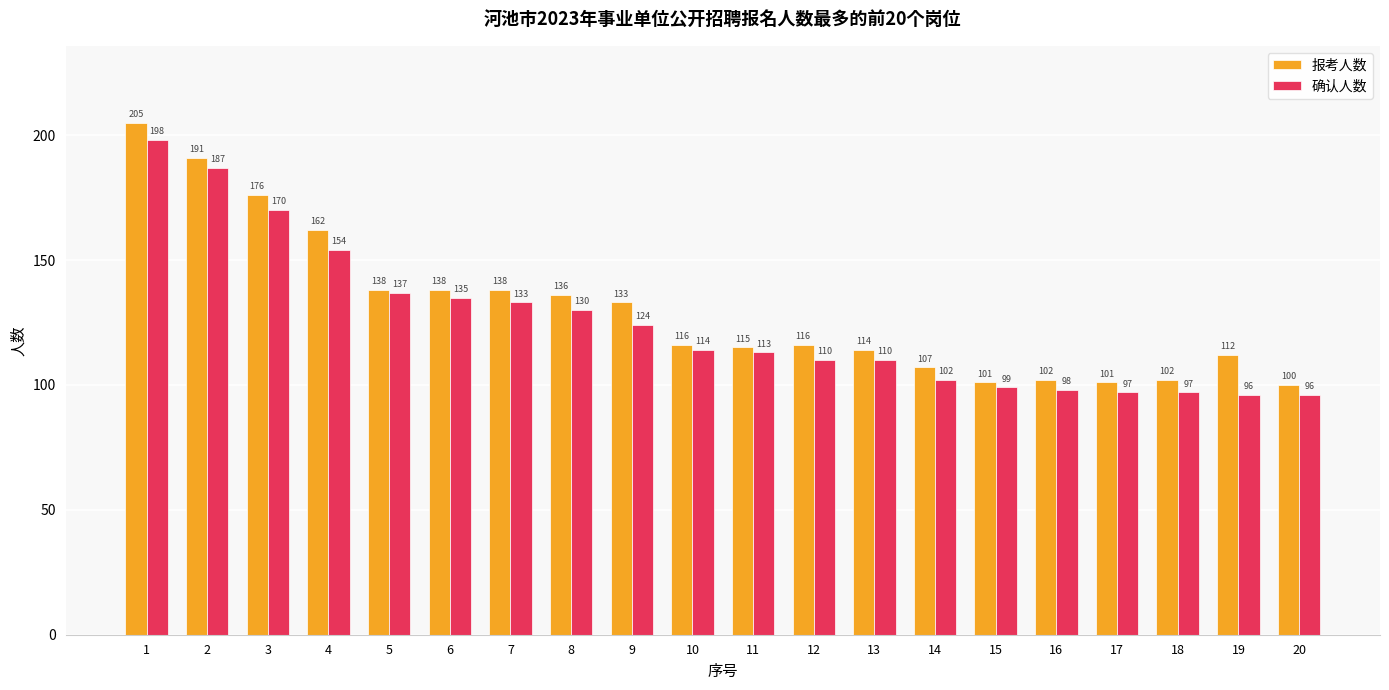

Rank the series by their maximum value, from highest to lowest.

报考人数, 确认人数